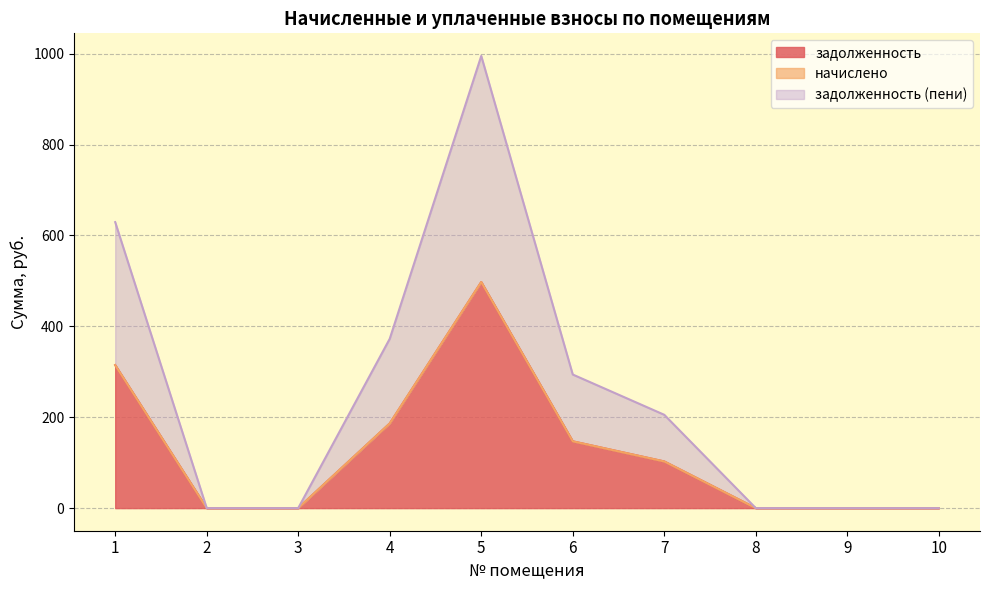

In задолженность, how many points are higher than both neighbors (excluding endpoints)?

1